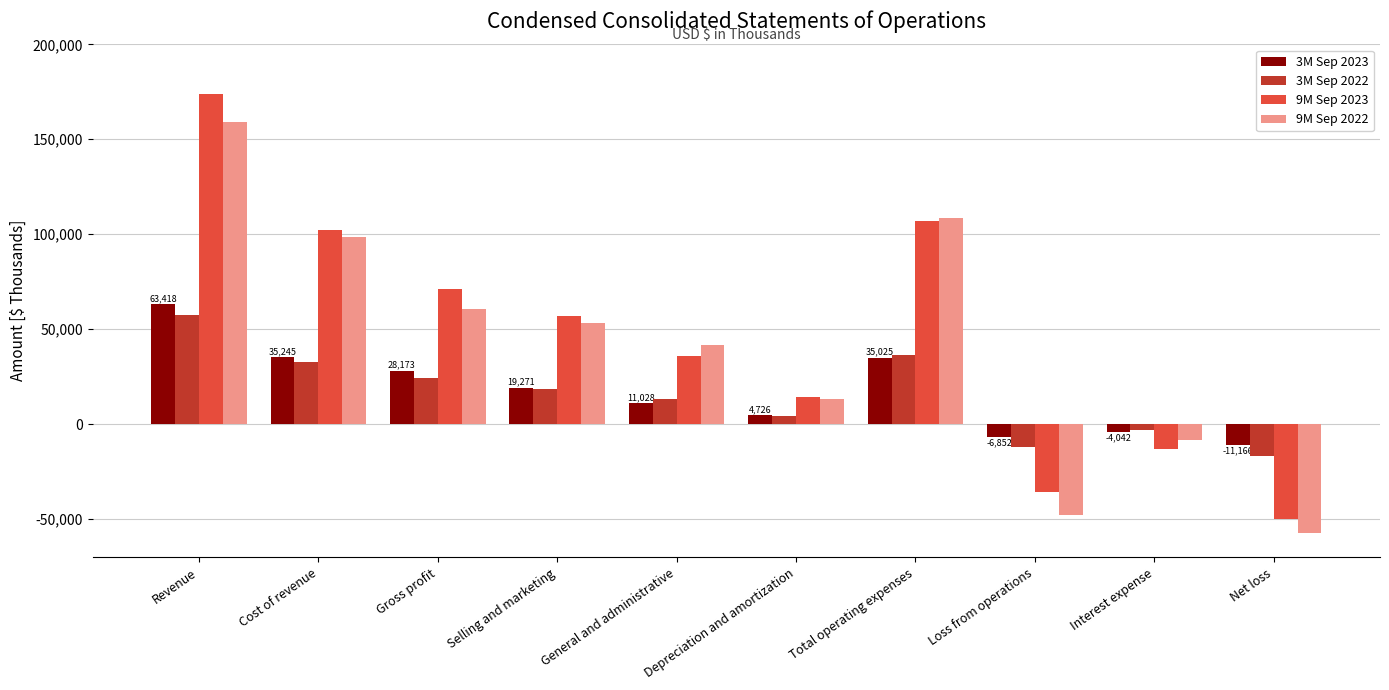

The 3M Sep 2022 series shows 21795 at General and administrative. True or false?

False